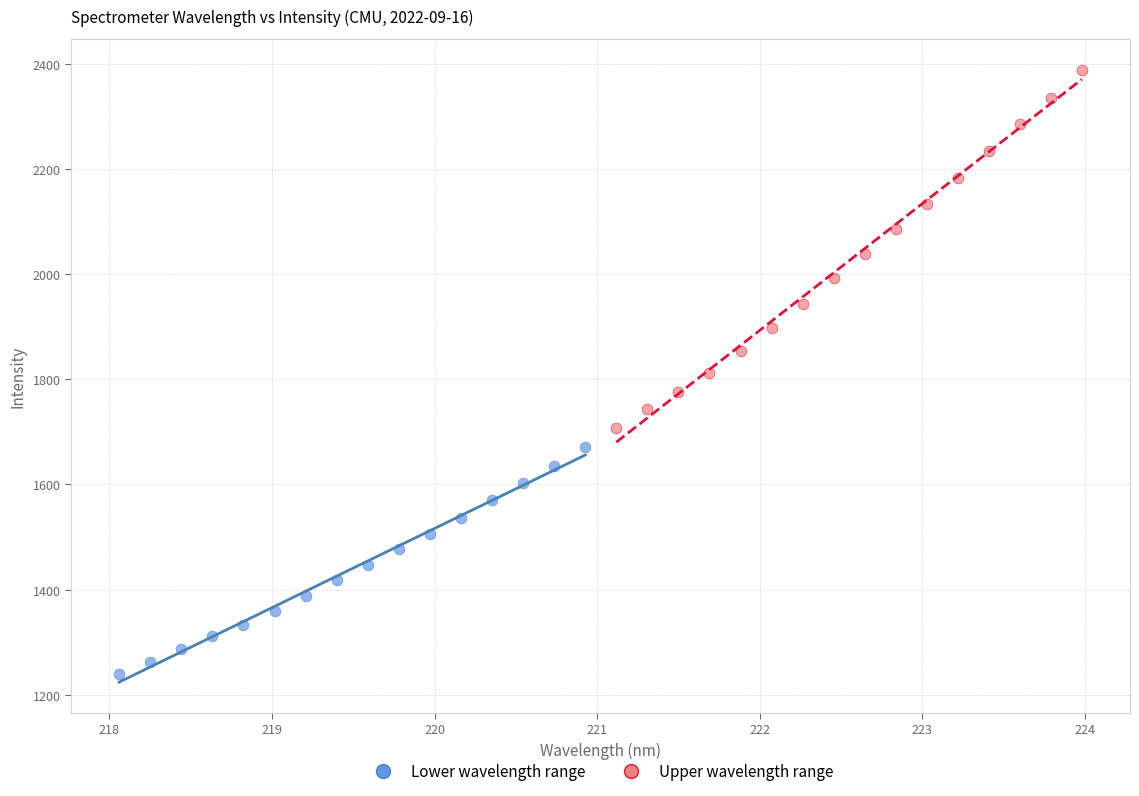

Which series reaches the maximum Y coordinate?

Upper wavelength range